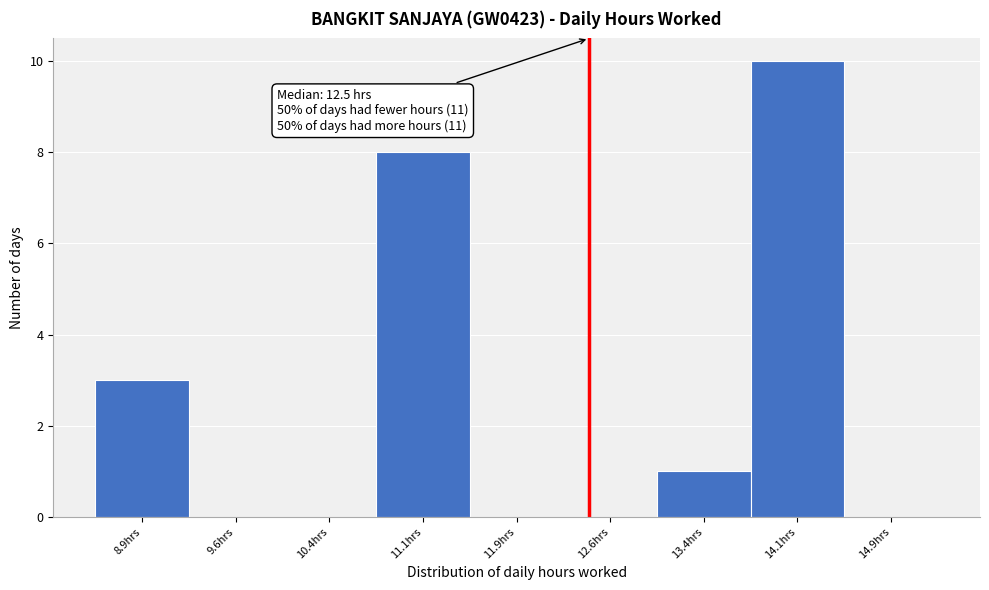

Over which range of the x-axis is the bar tallest?

13.75 to 14.50